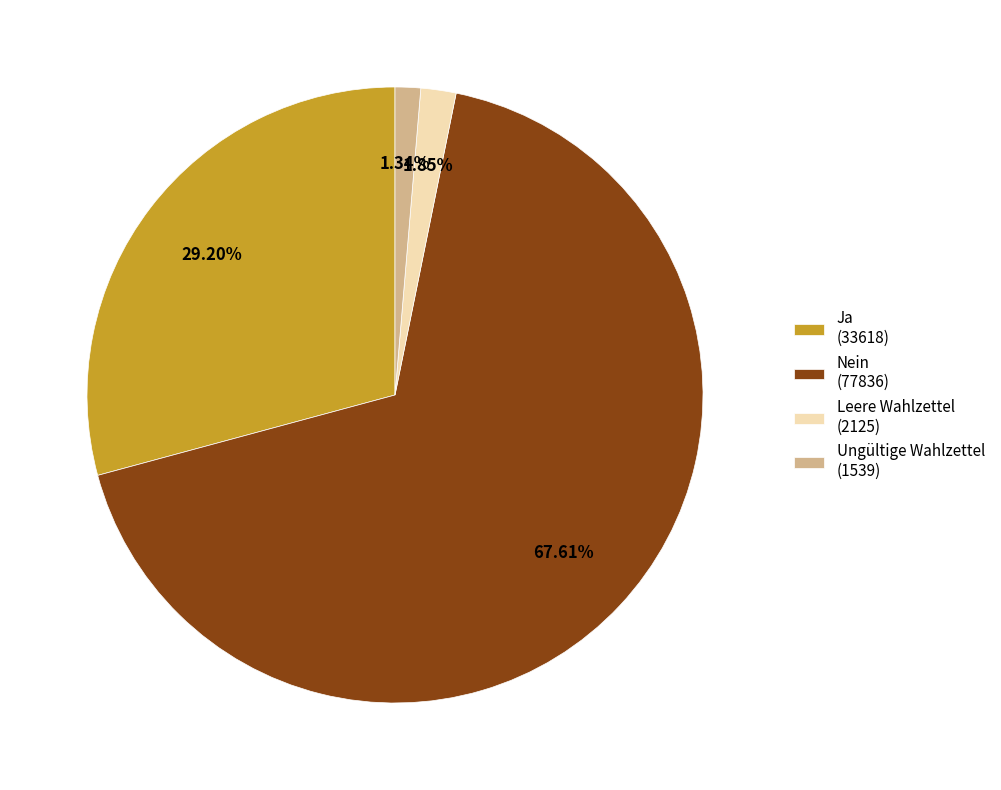

Rank the categories by value from lowest to highest.

Ungültige Wahlzettel (1539), Leere Wahlzettel (2125), Ja (33618), Nein (77836)